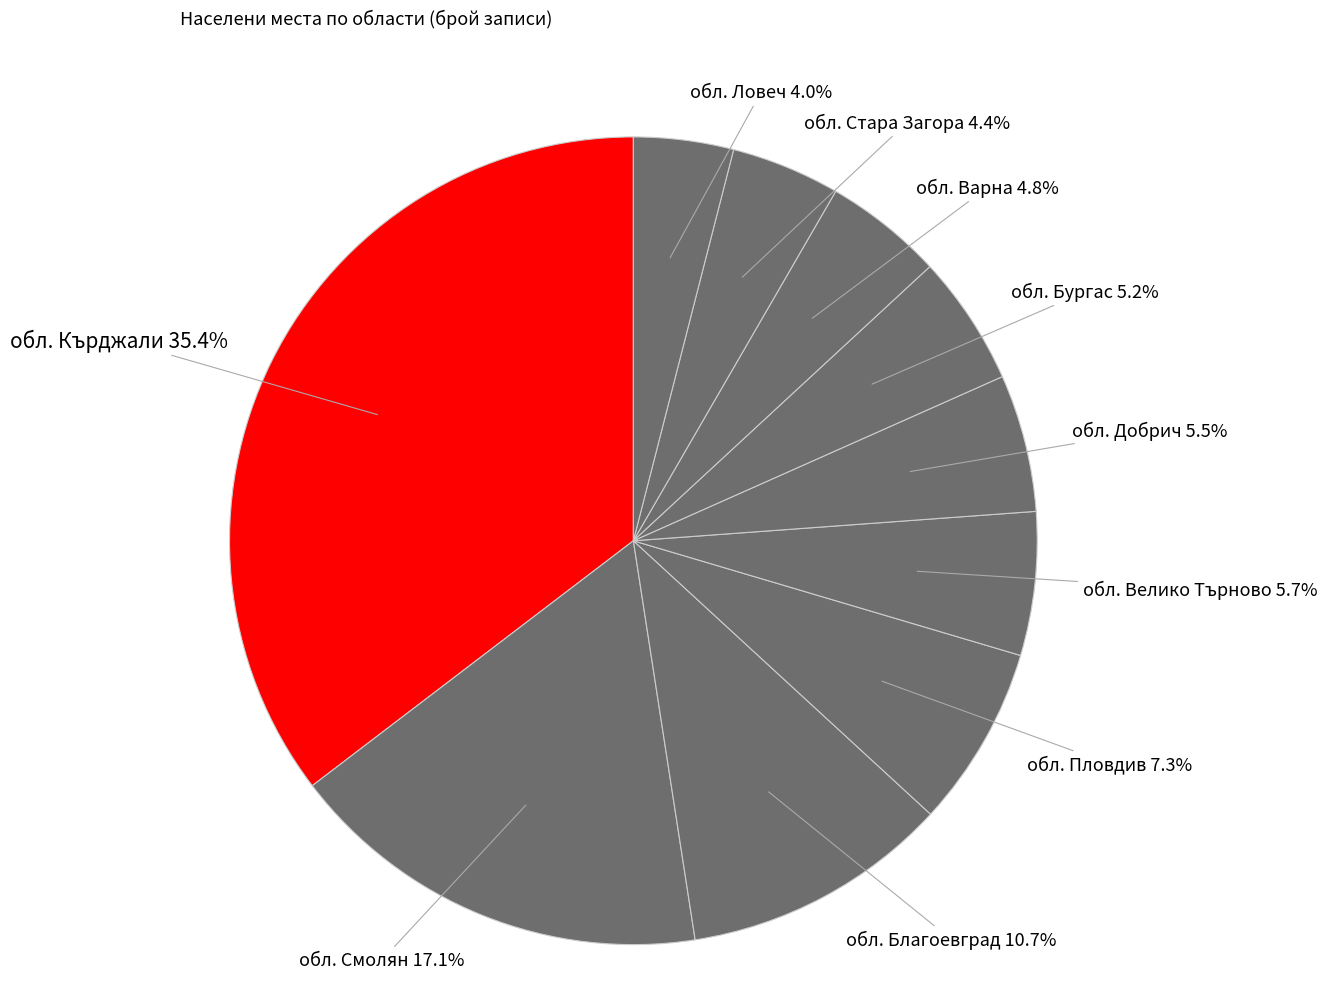

Which category has the smallest portion of the pie?

обл. Ловеч